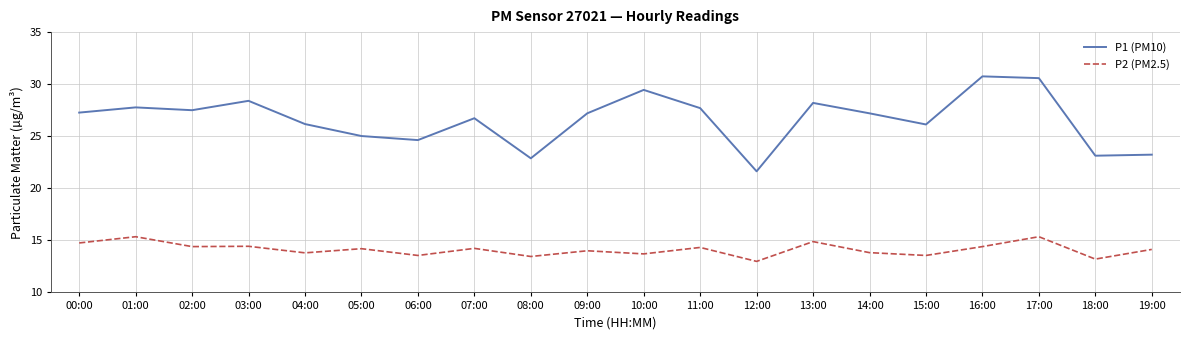

Where is the first local maximum for P2 (PM2.5)?

01:00